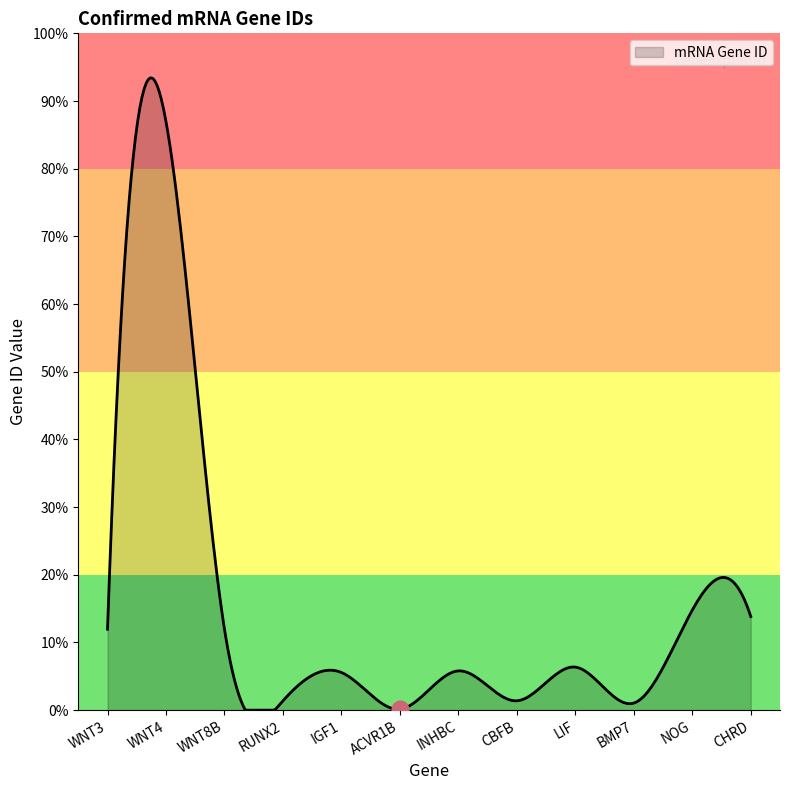

Does the chart display data point markers on the line(s)?

No